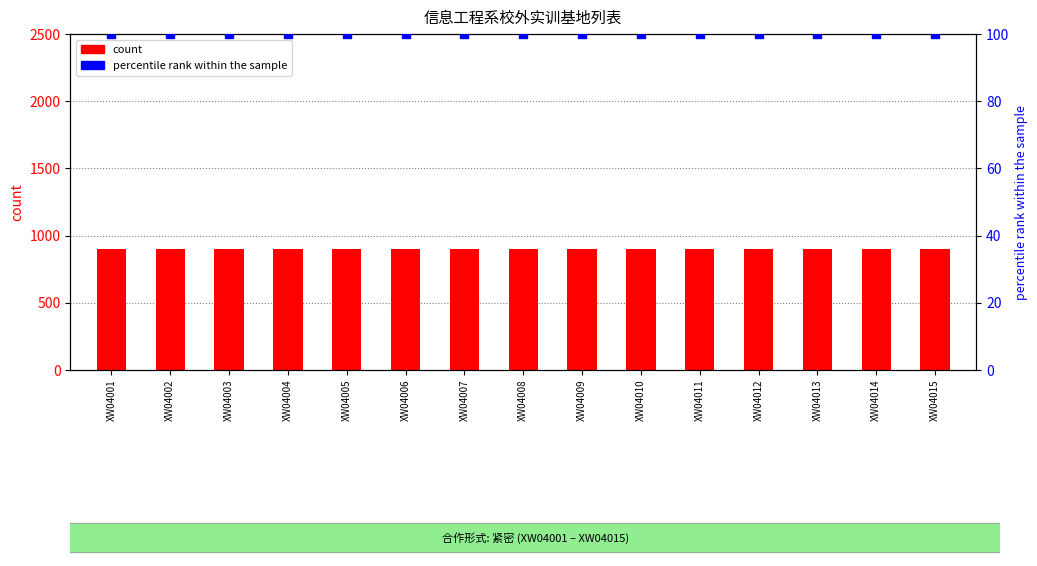

Which series reaches the maximum Y coordinate?

count